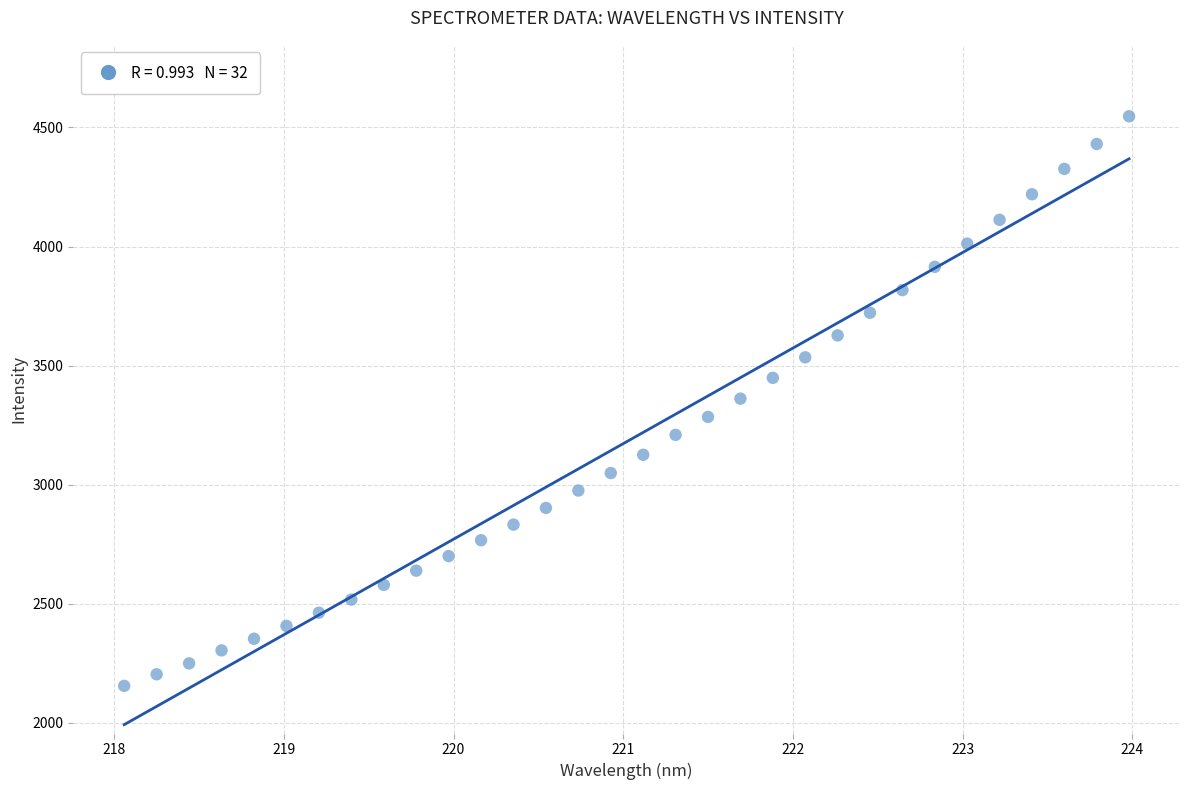

What is the range of Y values (max minus min)?

2391.3